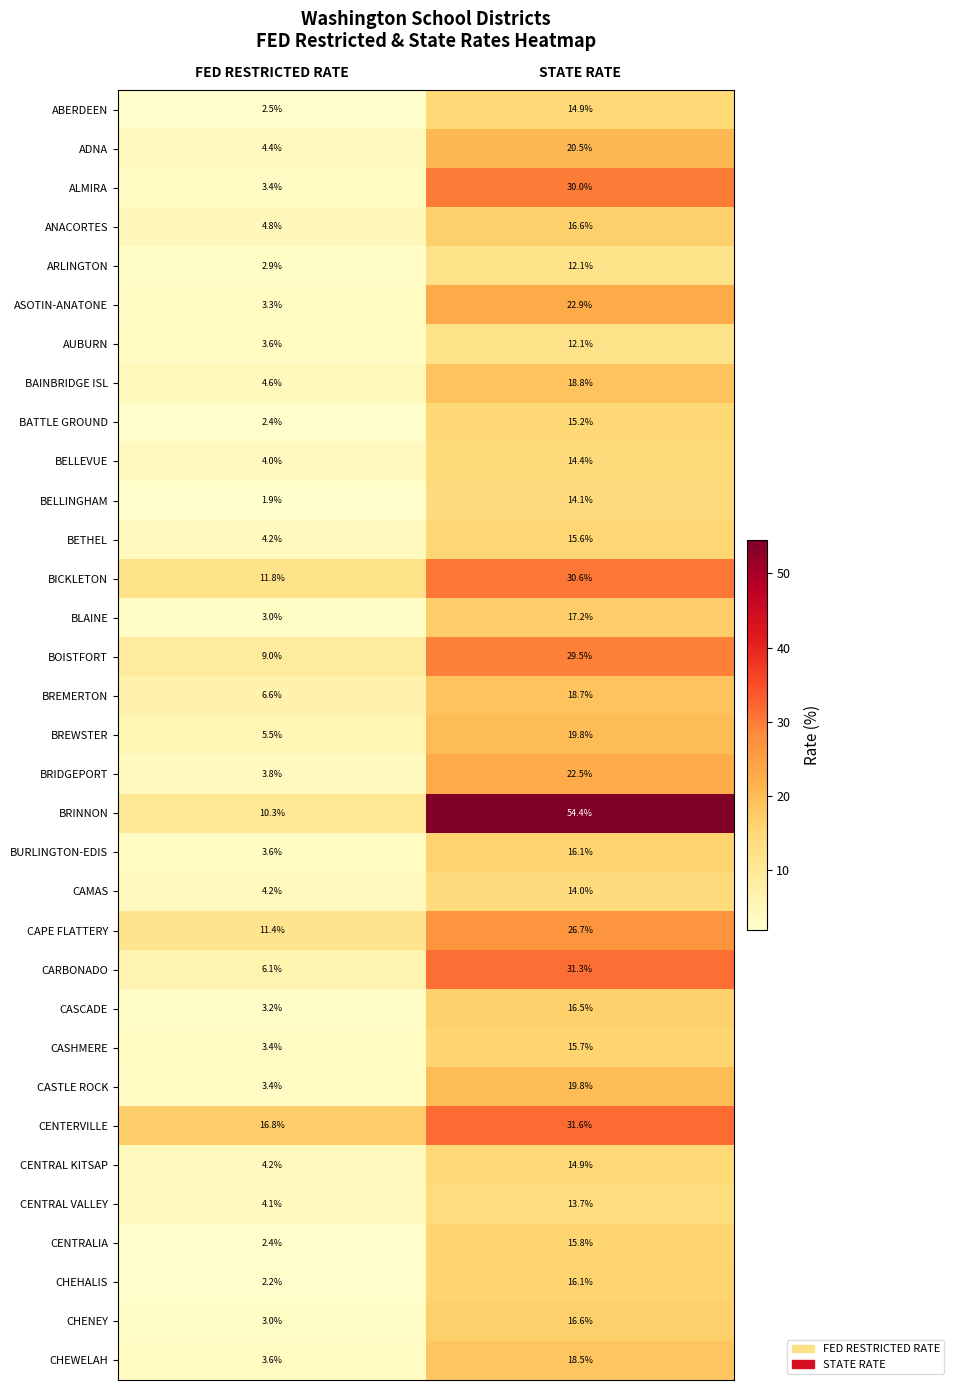

What is the total value across all series at FED RESTRICTED RATE?

163.6